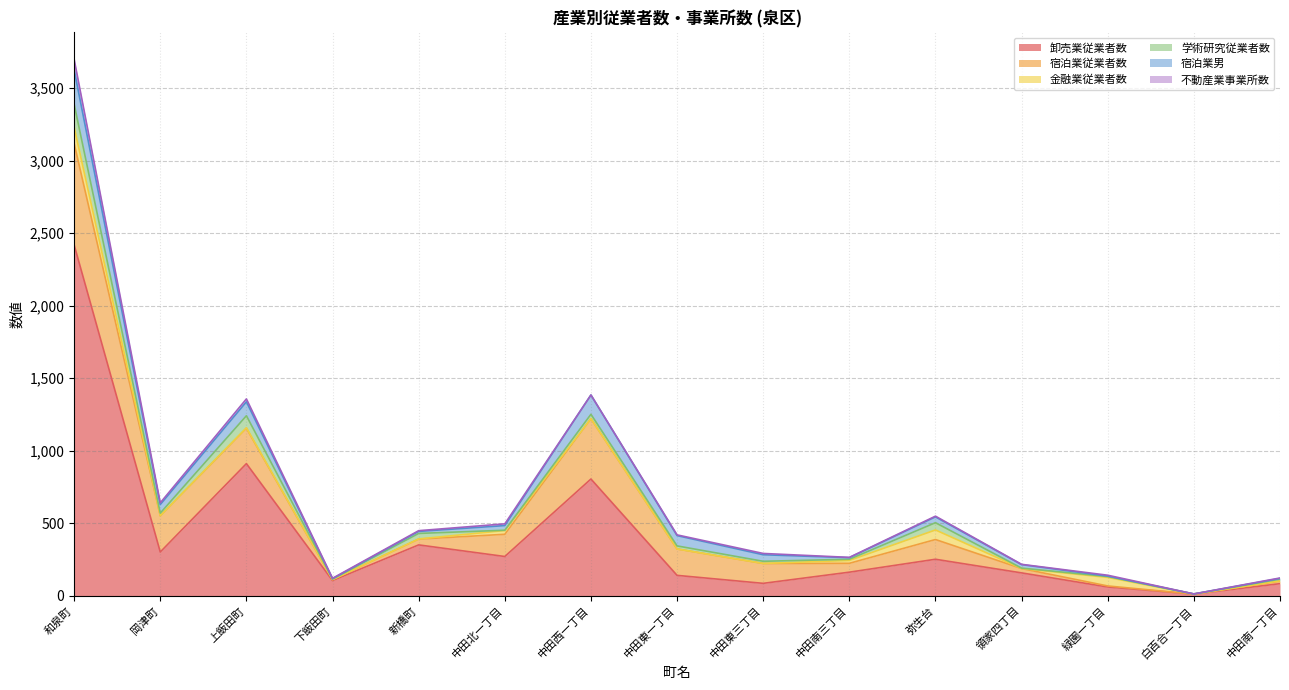

What is the label of the 2nd point from the left?

岡津町